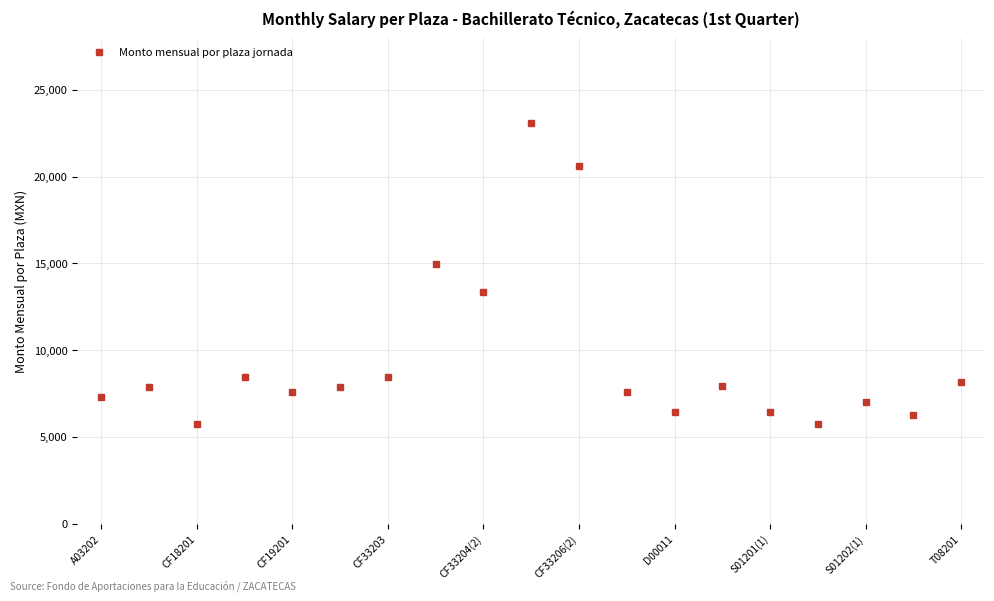

What is the smallest value displayed?

5724.7